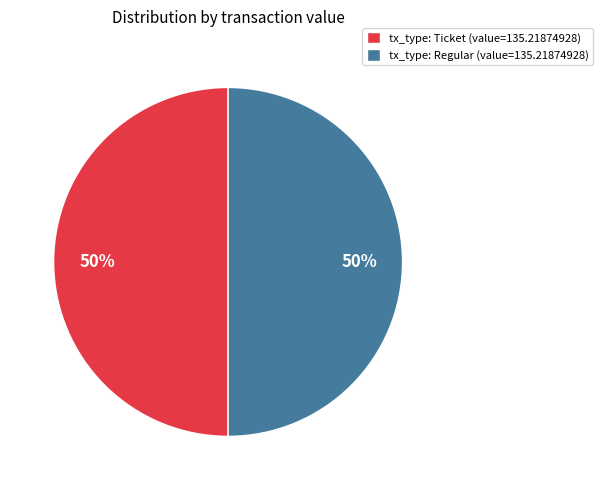

Is it true that tx_type: Regular (value=135.21874928) is 62% of the pie?

False